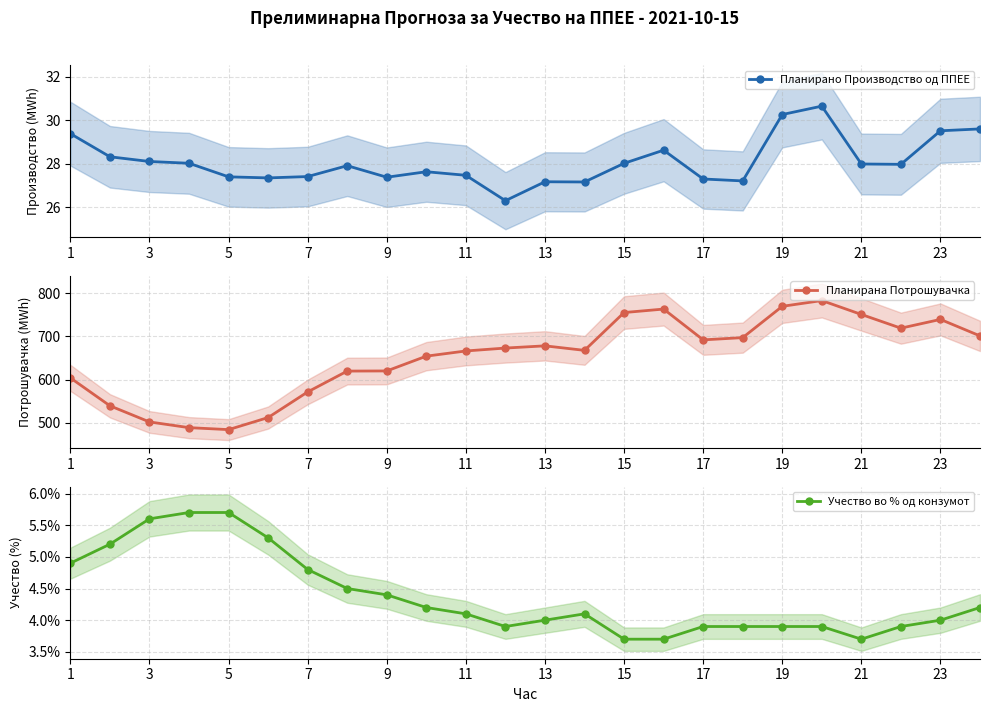

True or false: Планирано Производство од ППЕЕ and Планирана Потрошувачка intersect in this chart.

False